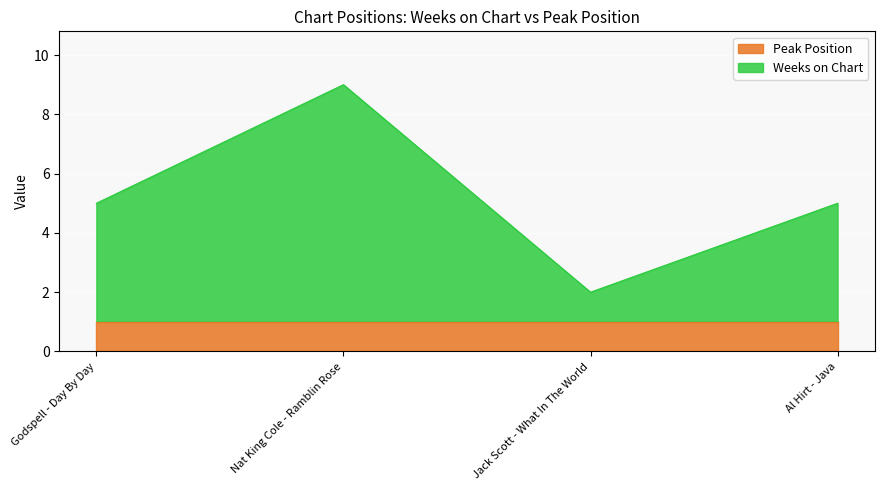

Where does the data first go above 5?

Nat King Cole - Ramblin Rose